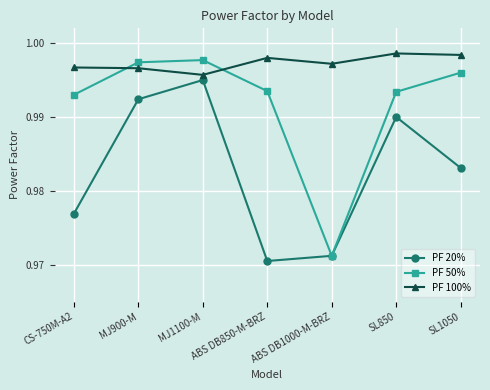

What is the sum of all PF 50% values?

6.9